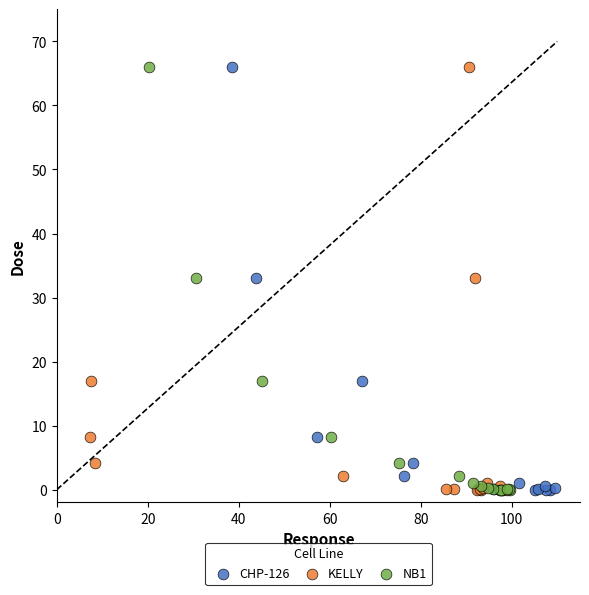

What are all the series names shown in the legend?

CHP-126, KELLY, NB1